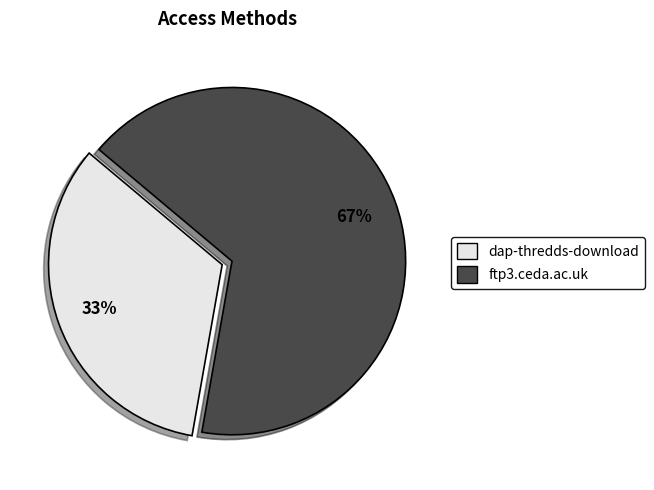

Count the number of slices in the pie.

2